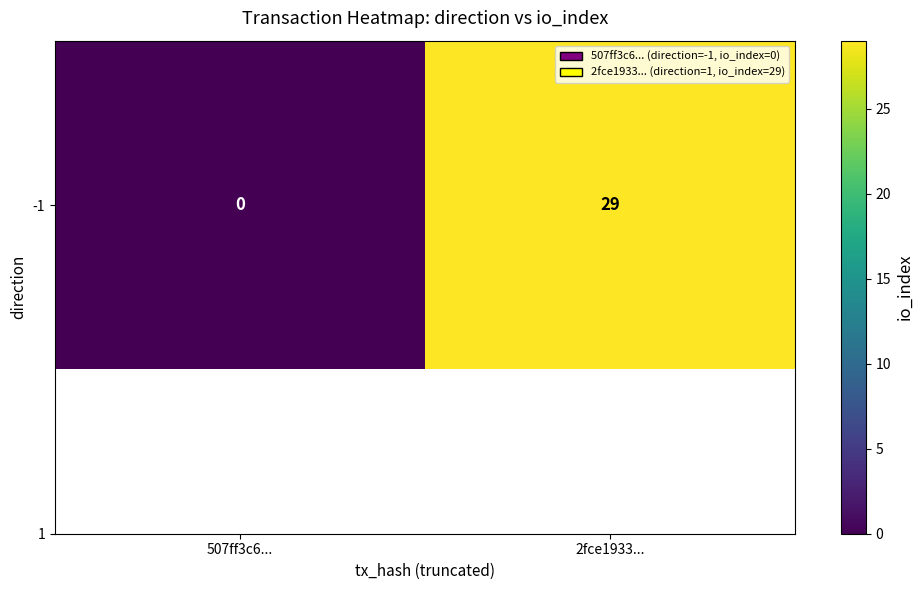

Reading left to right, transcribe all the data shown in this chart.

507ff3c6...=0	2fce1933...=29